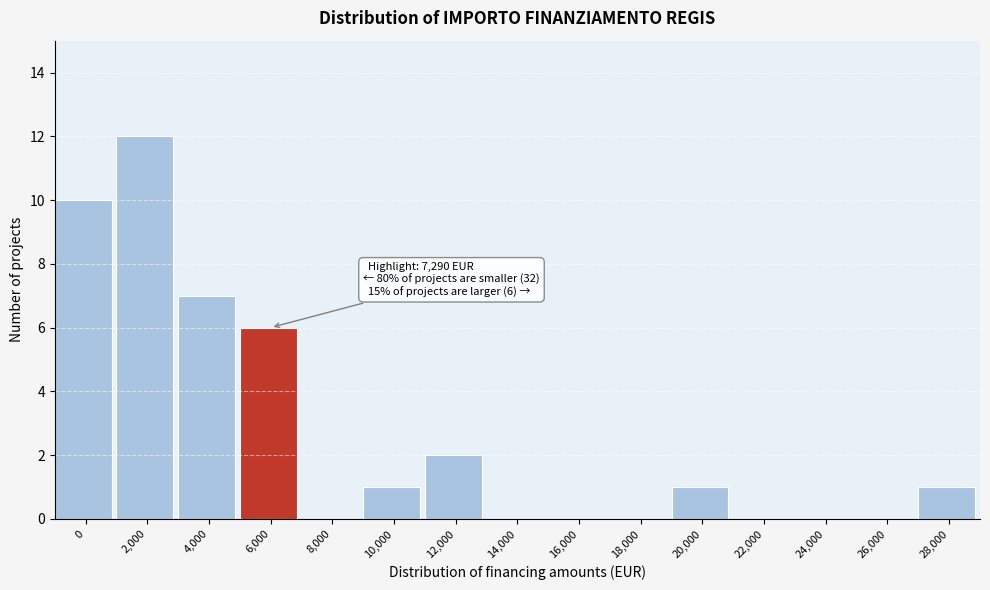

Reading left to right, what are all the values shown in this chart?

0=10	2,000=12	4,000=7	6,000=6	8,000=0	10,000=1	12,000=2	14,000=0	16,000=0	18,000=0	20,000=1	22,000=0	24,000=0	26,000=0	28,000=1